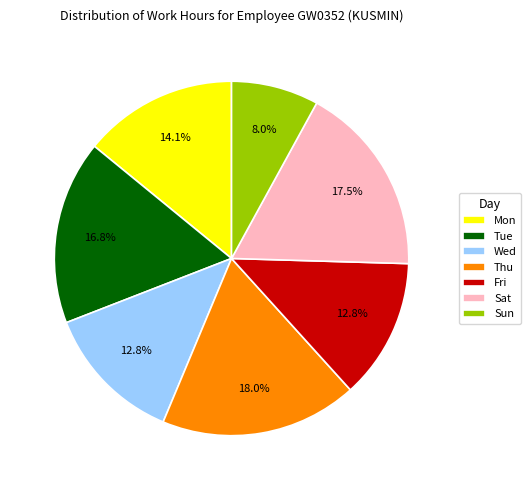

What is the ratio of the value at Wed to the value at Mon?

0.9